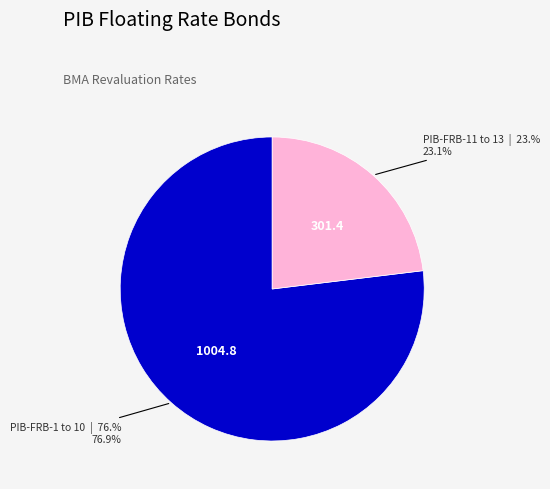

Is there a majority slice in this chart?

Yes